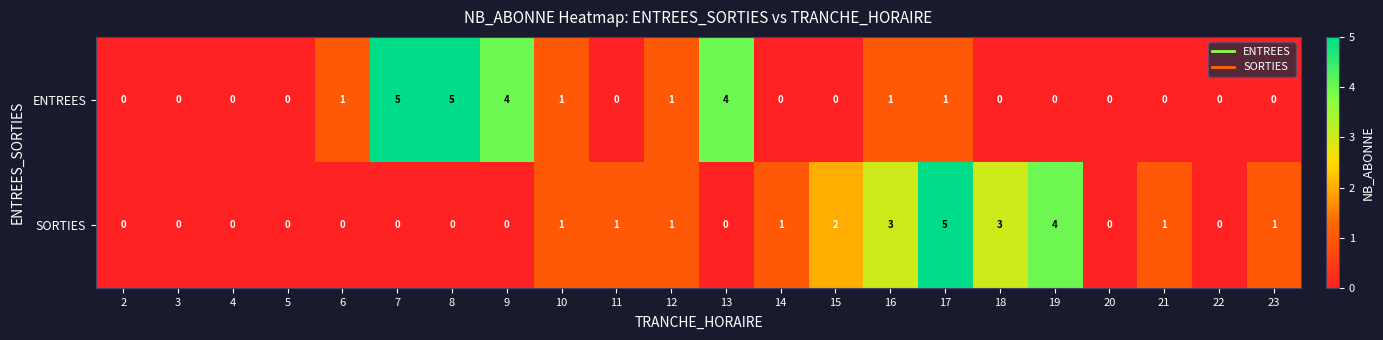

What is the maximum value shown in the chart?

5